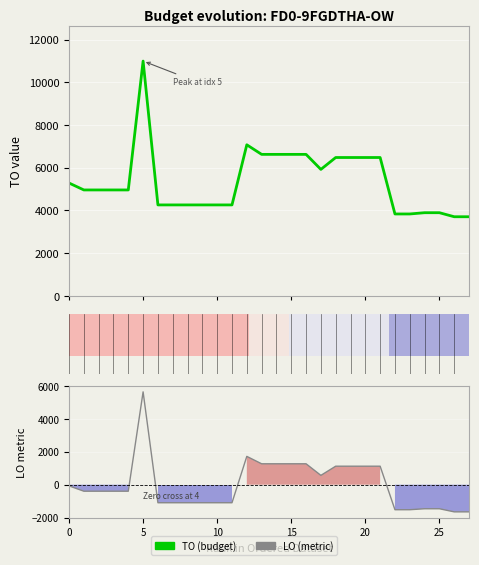

What is the difference between the maximum and minimum values in the LO series?

7290.0